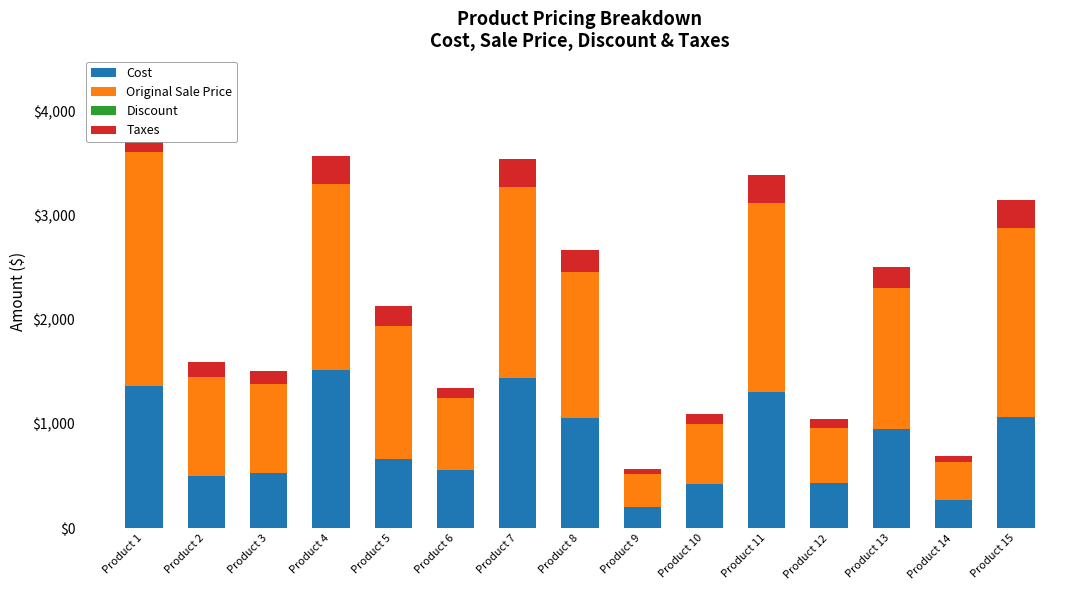

What is the average value of the Taxes series?

177.9